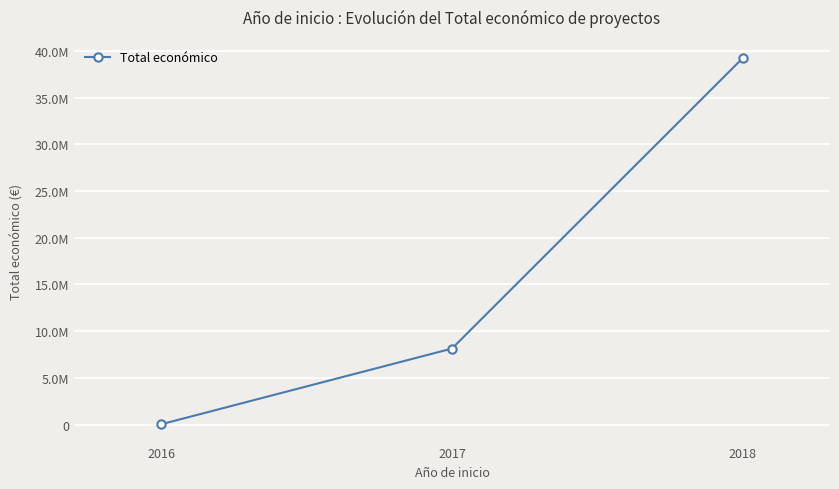

Does the chart have visible grid lines?

Yes